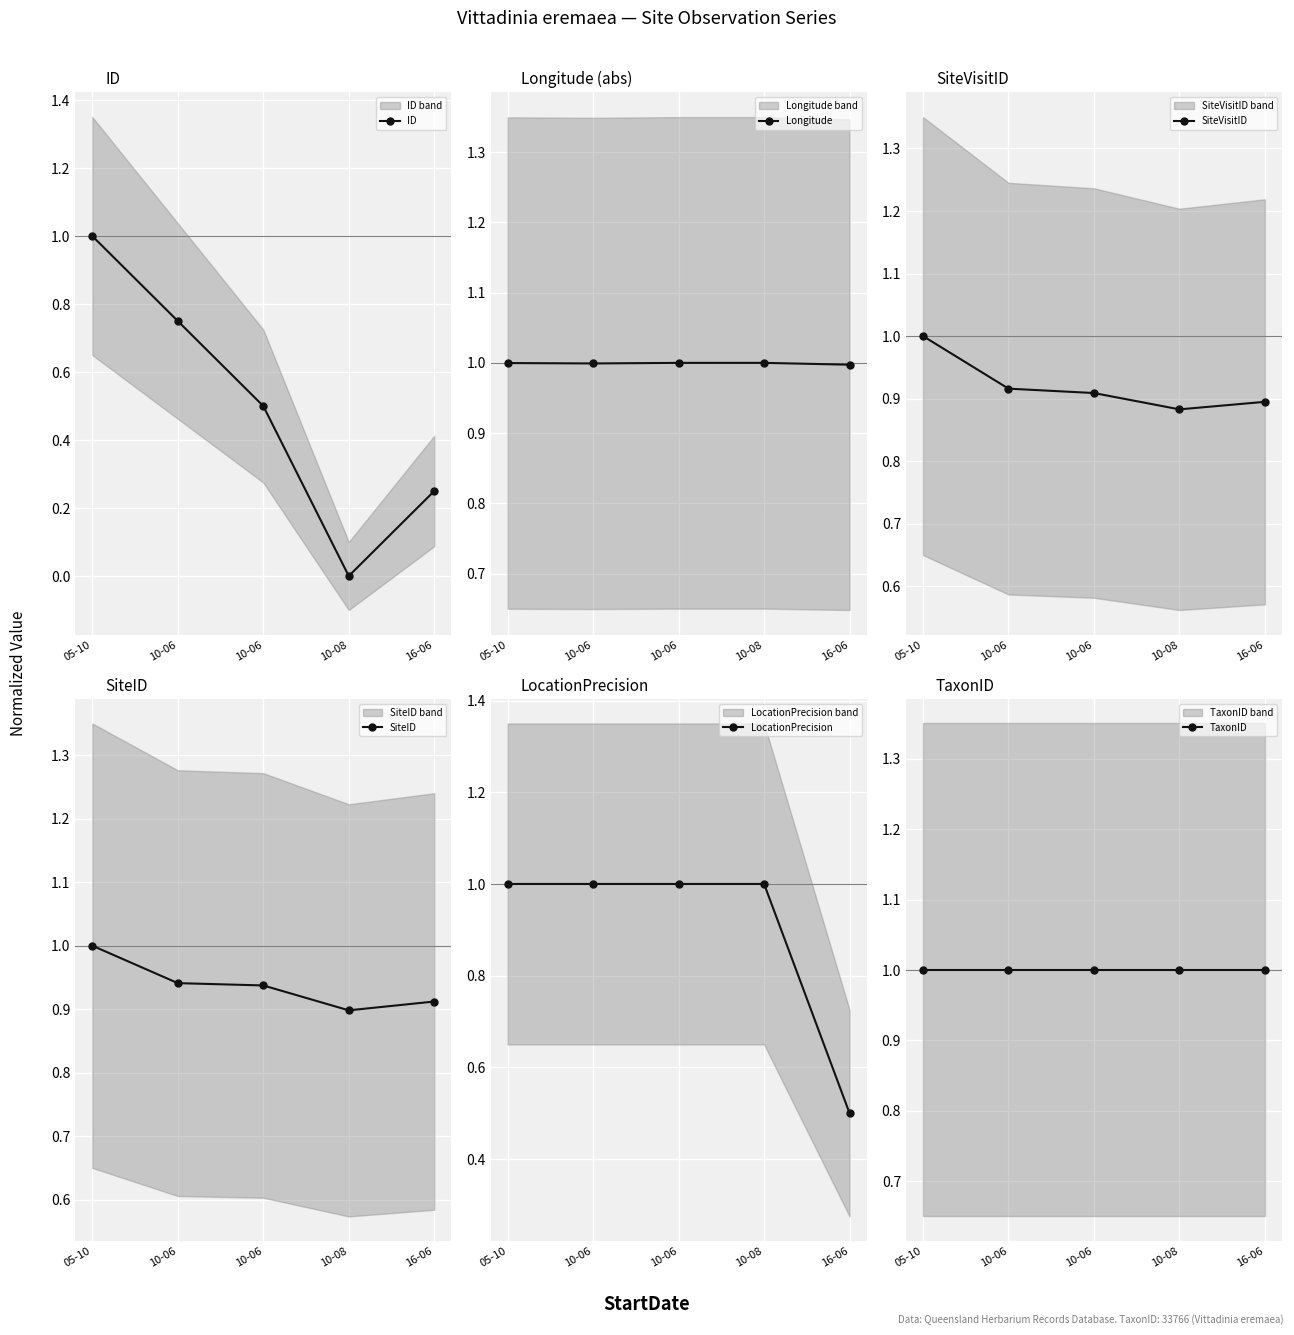

Reading right to left, list all the values displayed in this chart.

ID: 0.2	0.0	0.5	0.8	1.0
Longitude: 1.0	1.0	1.0	1.0	1.0
SiteVisitID: 0.9	0.9	0.9	0.9	1.0
SiteID: 0.9	0.9	0.9	0.9	1.0
LocationPrecision: 0.5	1.0	1.0	1.0	1.0
TaxonID: 1.0	1.0	1.0	1.0	1.0